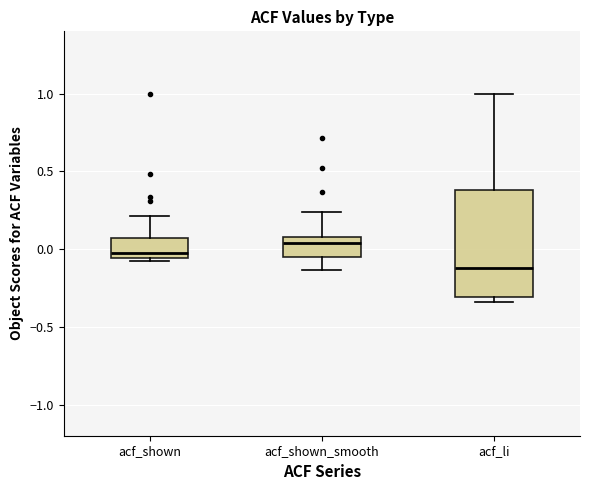

Reading left to right, read every box against the y-axis: the position of its median line, the range the box covers, and the ends of its whiskers. The values are not printed on the chart, so give them approximately, as read against the axis.

acf_shown: median -0.05 (just above the box's lower edge), box -0.05 to 0.05, whiskers -0.10 to 0.20
acf_shown_smooth: median 0.05, box -0.05 to 0.10, whiskers -0.15 to 0.25
acf_li: median -0.10, box -0.30 to 0.40, whiskers -0.35 to 1.00